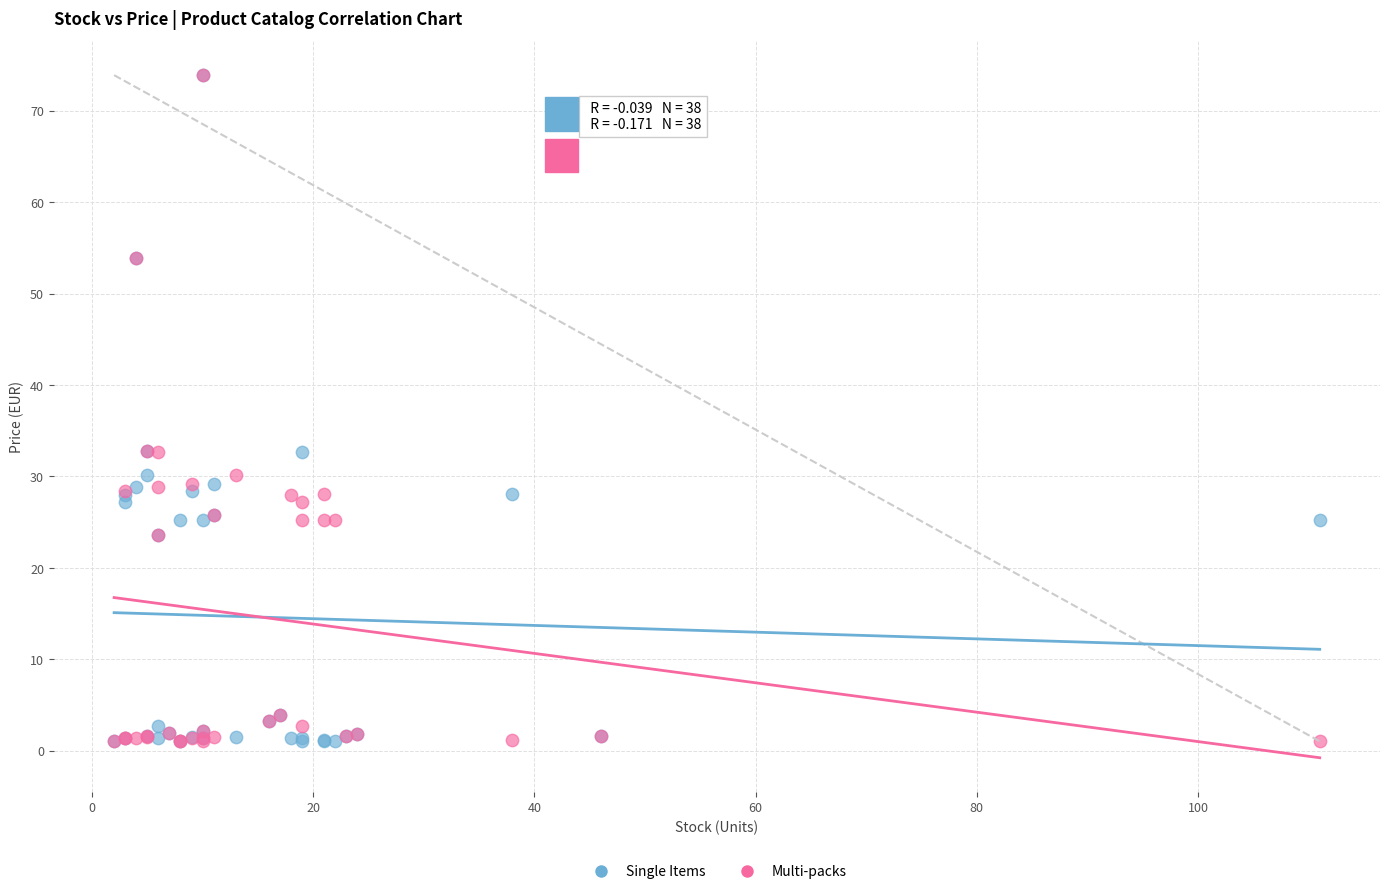

What are all the series names shown in the legend?

Single Items, Multi-packs